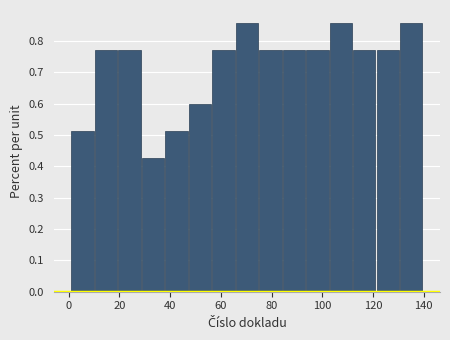

Reading left to right, list every bar in this chart as the range it spans on the x-axis followed by its height. Neither the bar edges nor the heights are printed on the chart, so give them approximately, as read against the axes.

2 to 10: 0.51
10 to 20: 0.77
20 to 28: 0.77
28 to 38: 0.43
38 to 48: 0.51
48 to 56: 0.60
56 to 66: 0.77
66 to 76: 0.86
76 to 84: 0.77
84 to 94: 0.77
94 to 102: 0.77
102 to 112: 0.86
112 to 122: 0.77
122 to 130: 0.77
130 to 140: 0.86